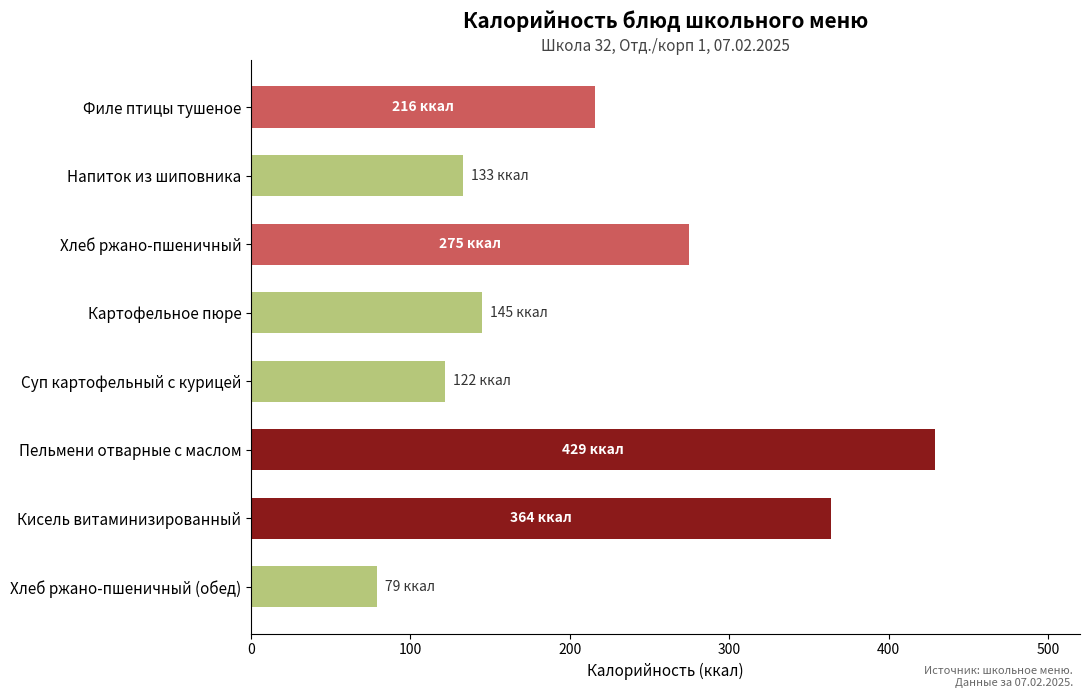

Are the bars horizontal?

Yes